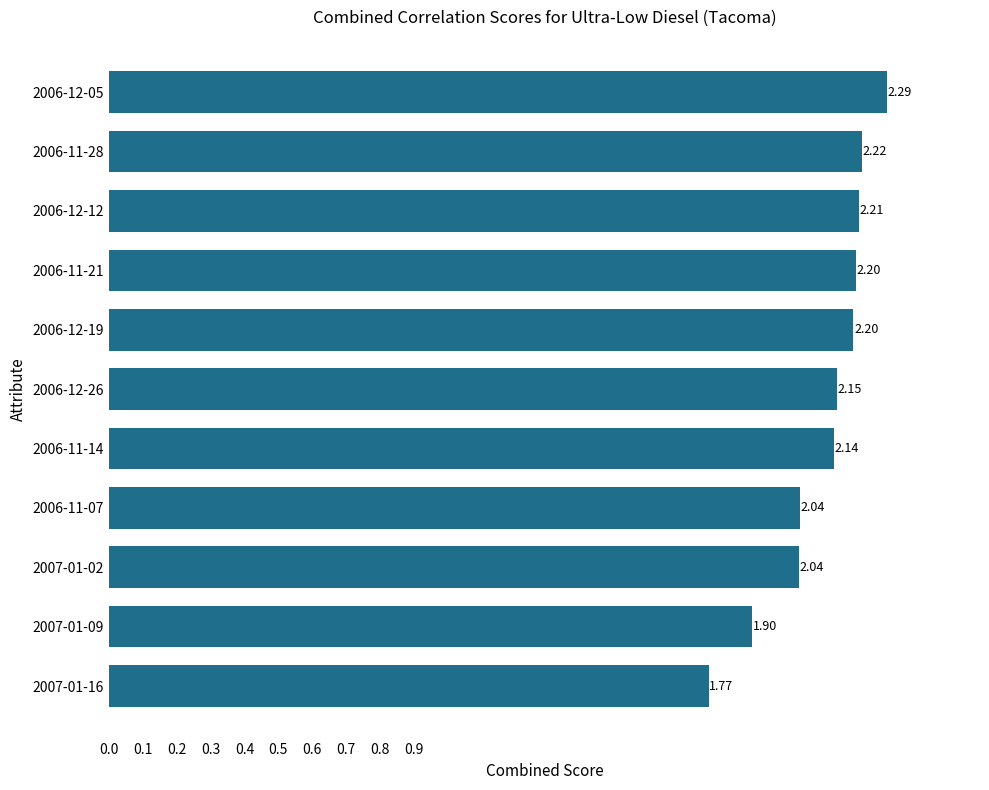

Between 2006-11-07 and 2006-12-05, which is larger?

2006-12-05